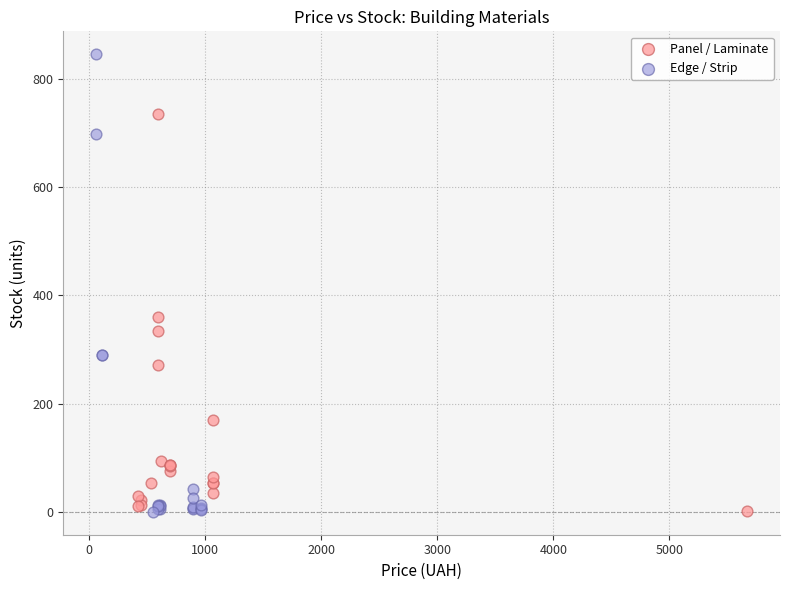

Which series contains the highest Y value?

Edge / Strip